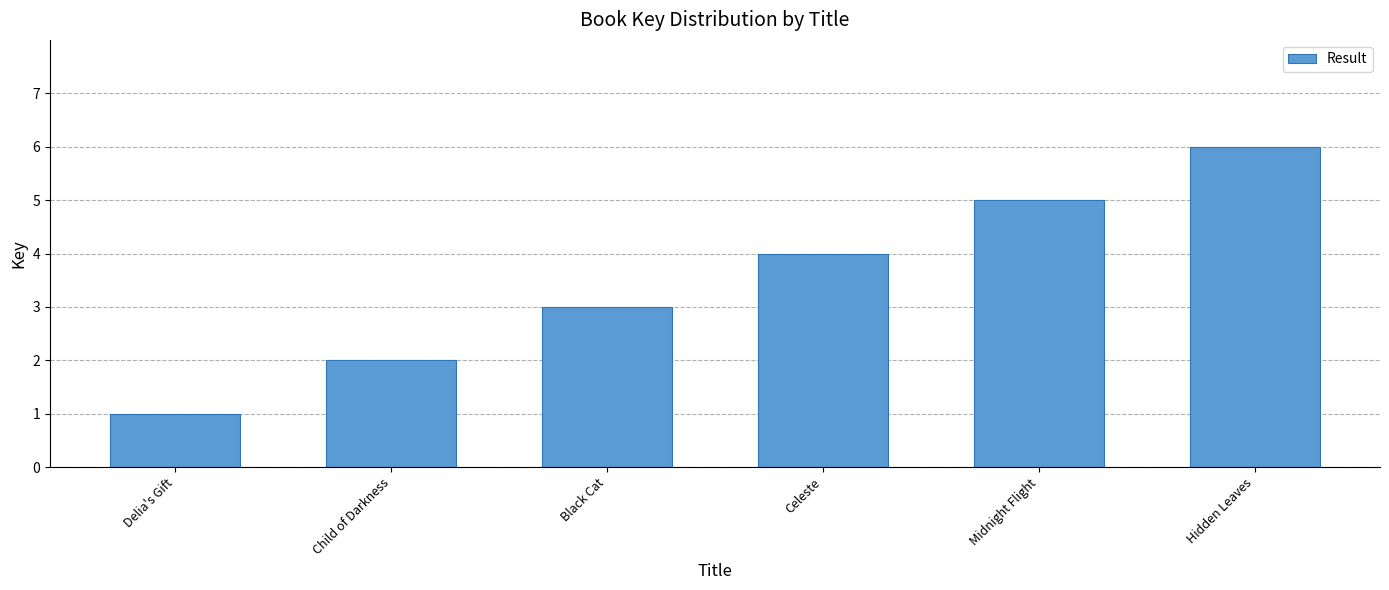

What is the difference between the maximum and minimum values?

5